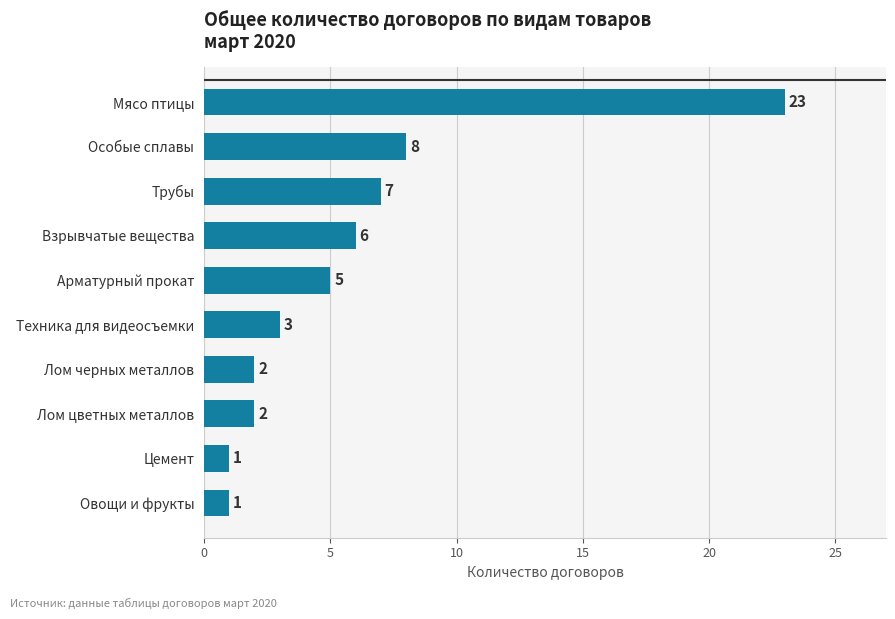

Read the value at Техника для видеосъемки.

3